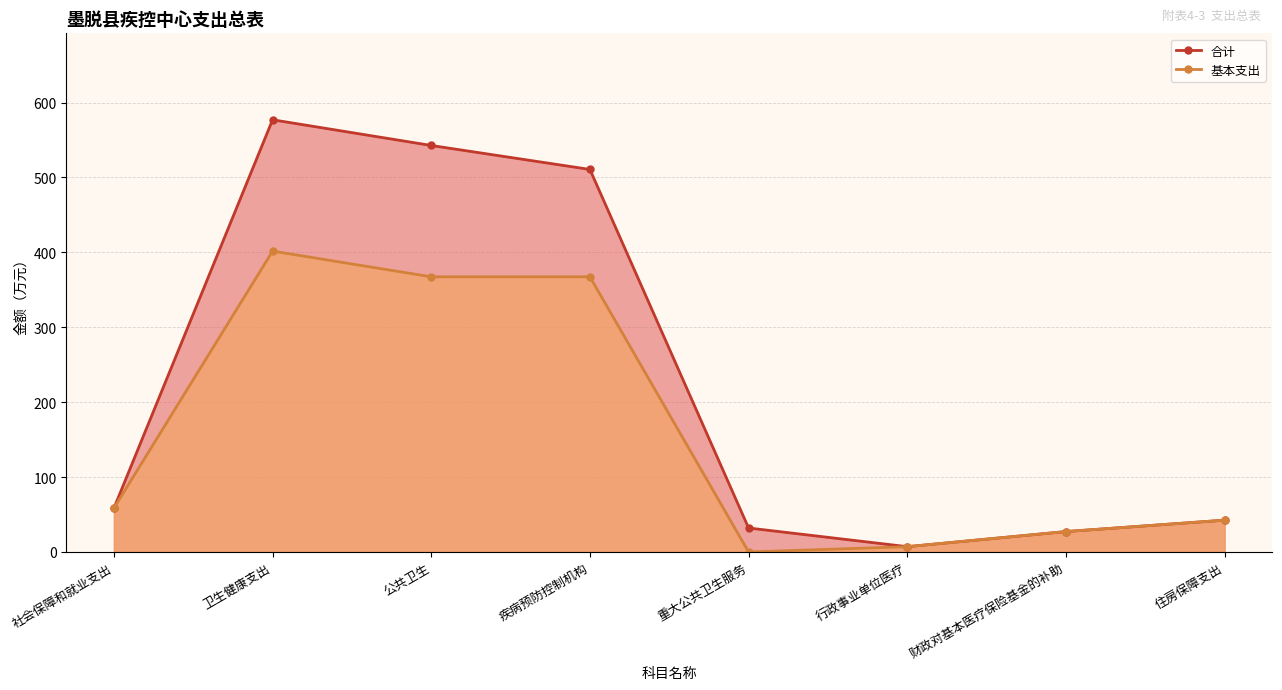

True or false: 合计 has a value of 16.5 at 财政对基本医疗保险基金的补助.

False